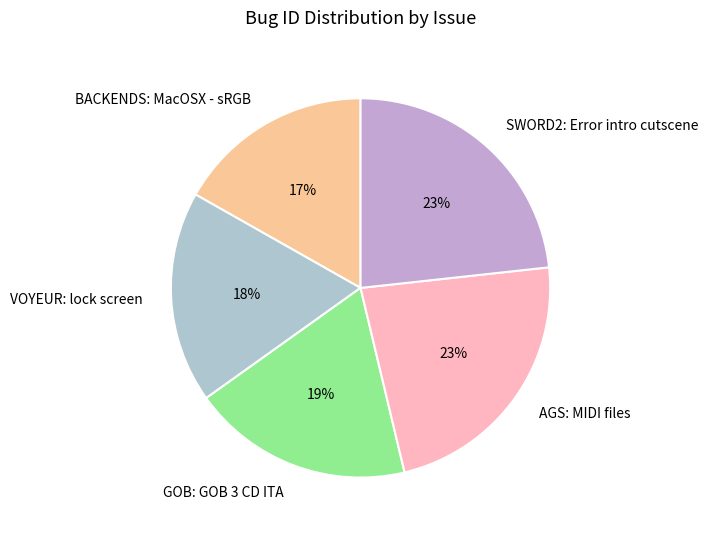

Is the sum of VOYEUR: lock screen and AGS: MIDI files greater than half?

No